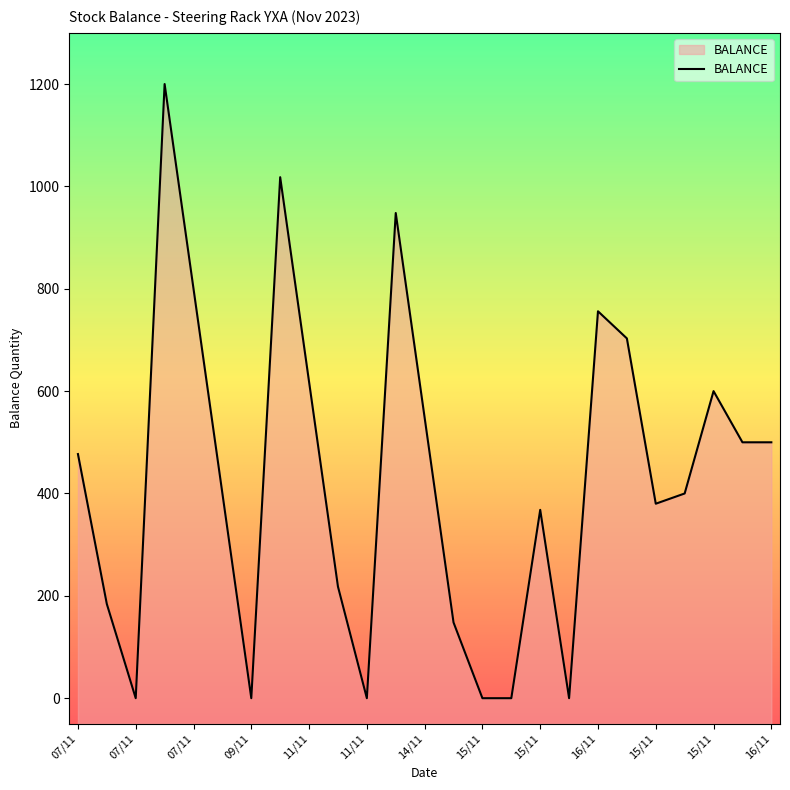

What is the sum of all values?

10766